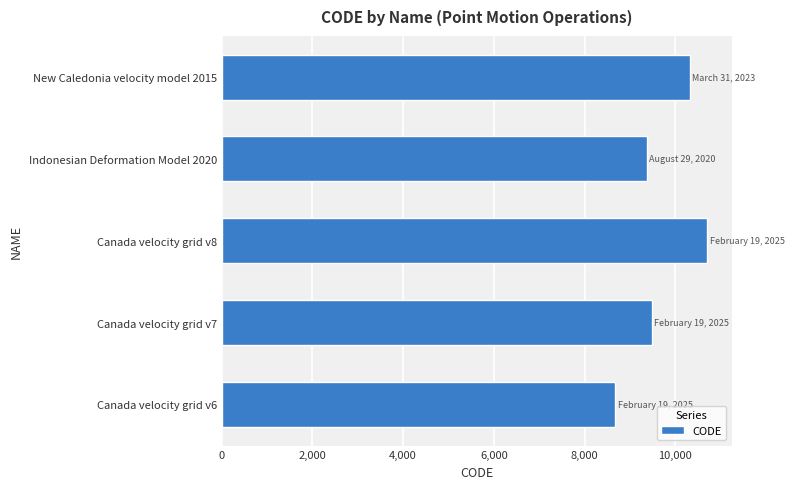

What is the minimum value shown in the chart?

8676